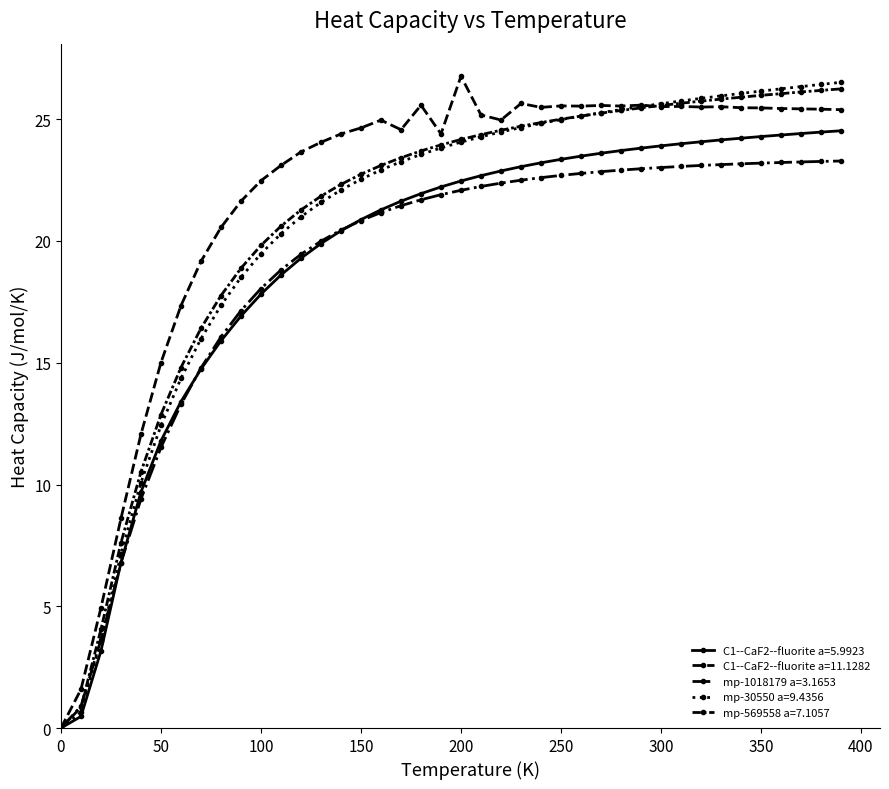

Between which two adjacent categories do mp-1018179 a=3.1653 and mp-30550 a=9.4356 first intersect?

100 and 150